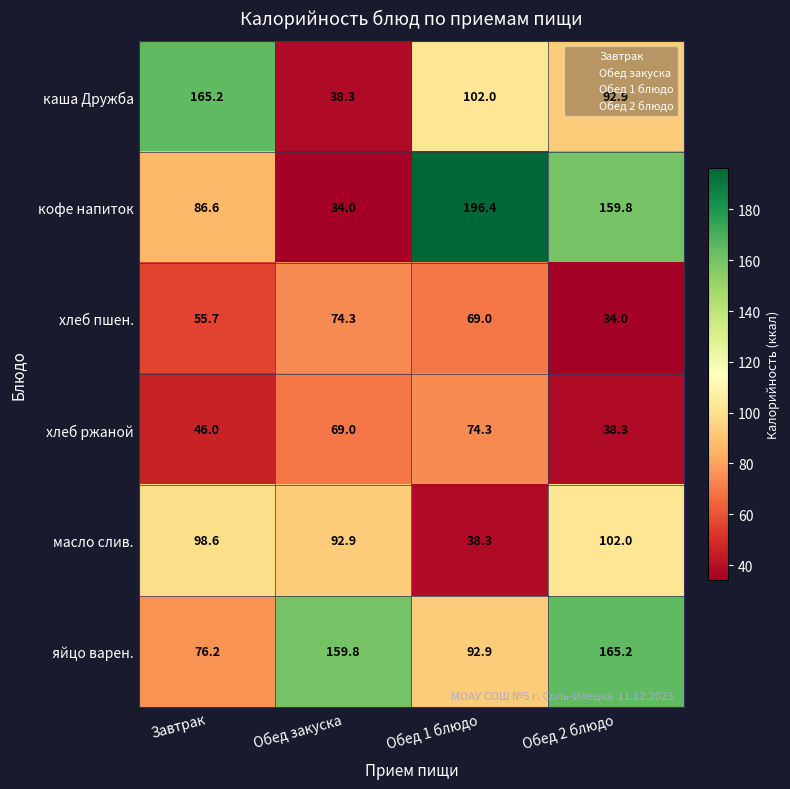

Count the number of data series in this chart.

6